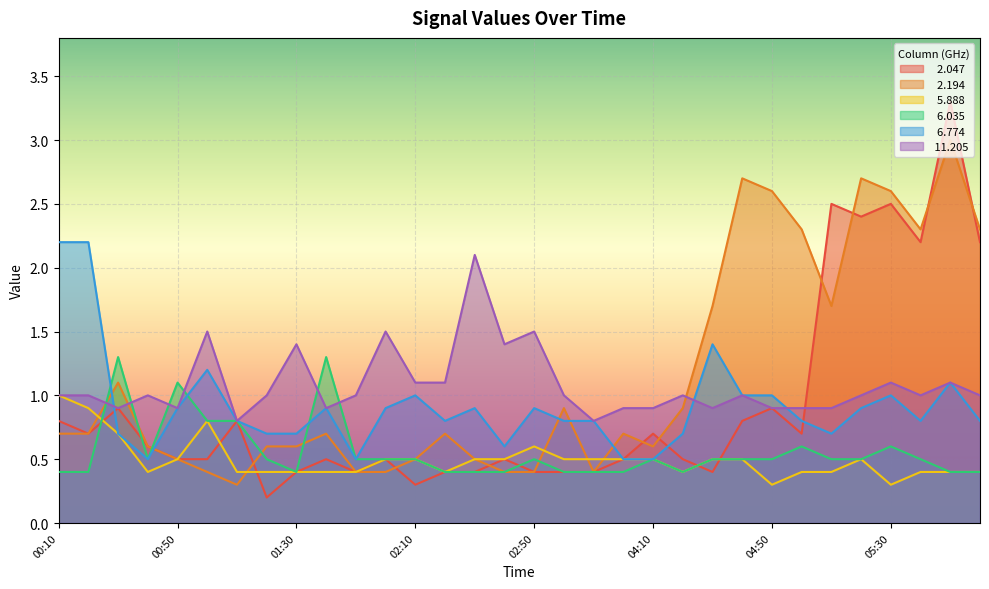

True or false:   5.888 and  11.205 cross at least once.

False